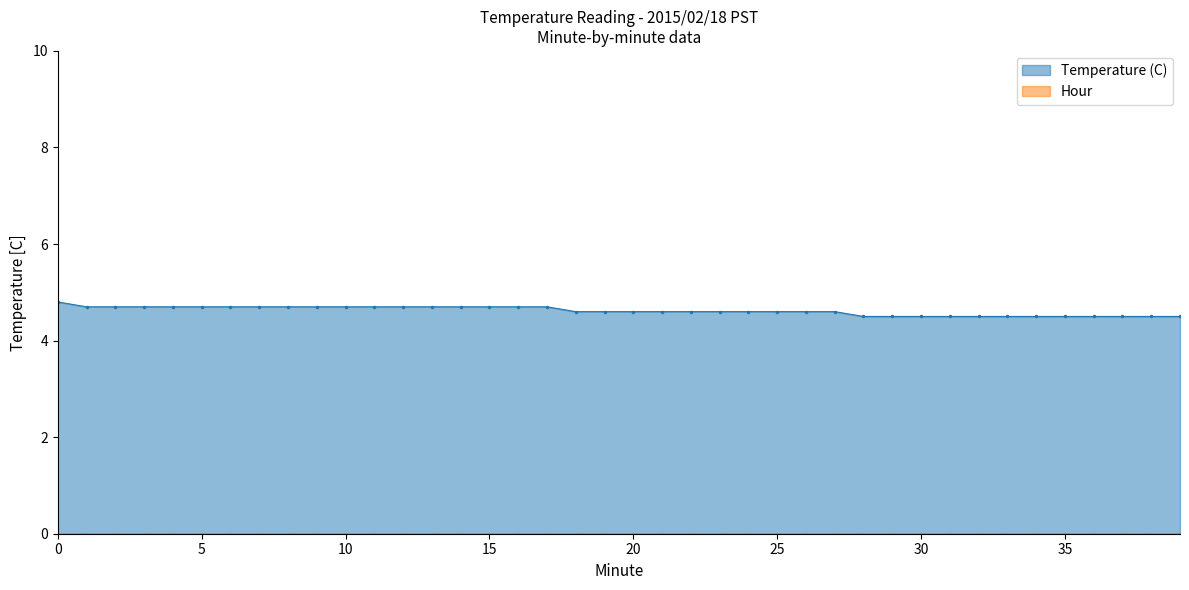

What is the change in value from 2 to 34?

-0.2